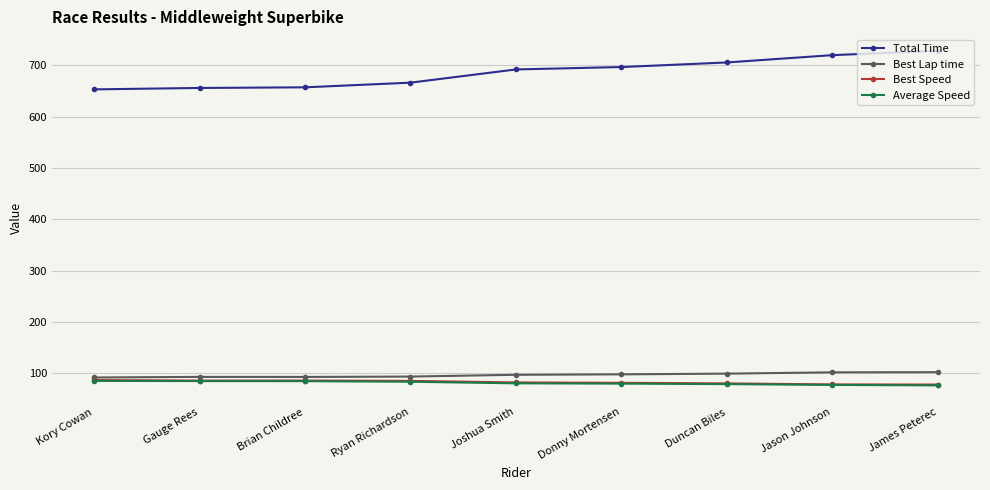

What is the total value across all series at James Peterec?

984.2